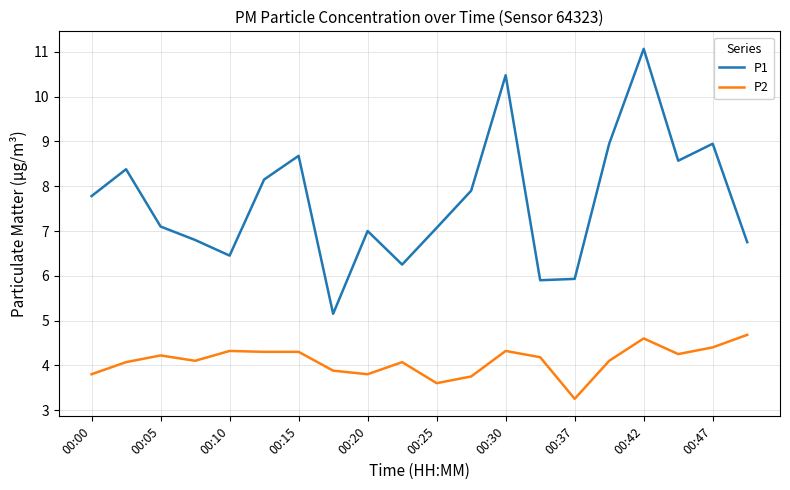

Which series has the widest spread of values?

P1